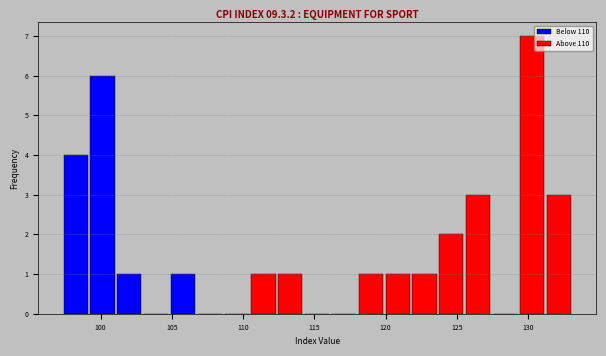

Around what value on the x-axis is the tallest bar? Give the approximate position of its centre, as read against the axis.

130.5